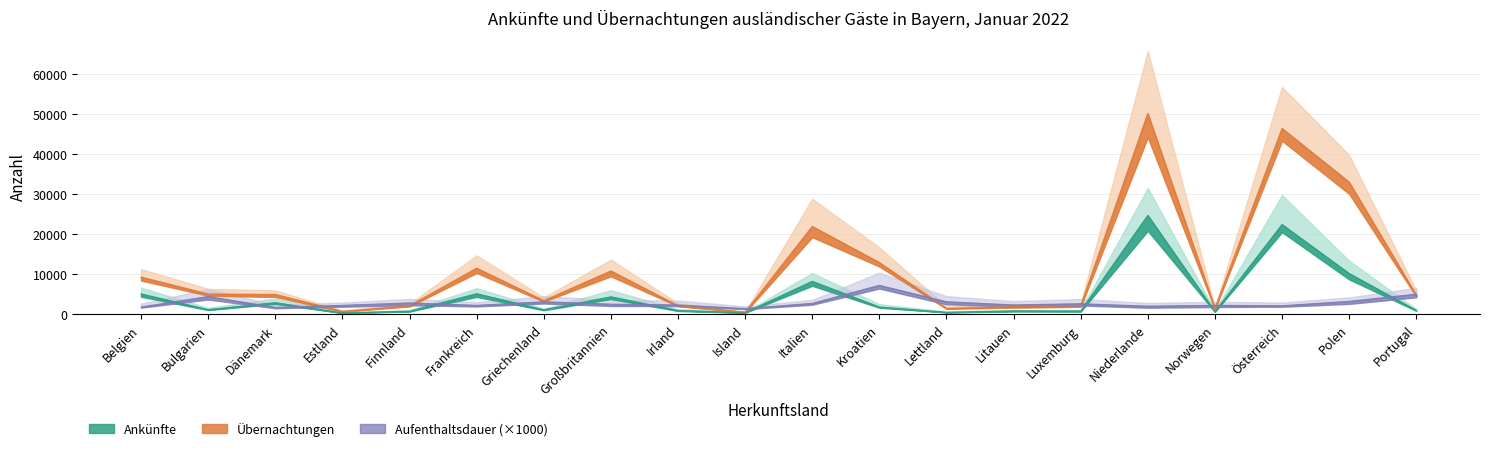

Where do Ankünfte and Aufenthaltsdauer first cross each other?

Belgien and Bulgarien